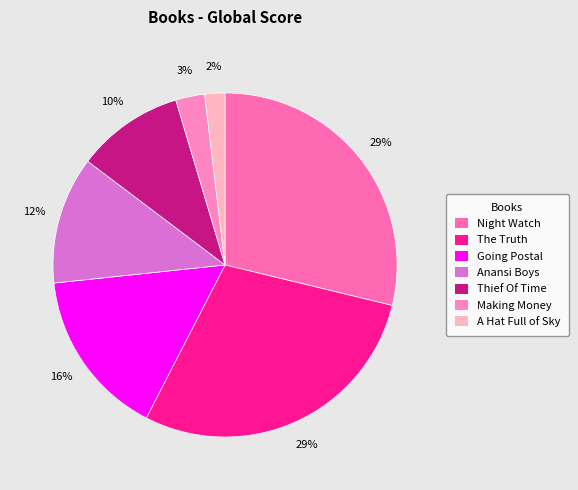

To the nearest percent, what is the difference between the A Hat Full of Sky and Thief Of Time slice percentages?

8%